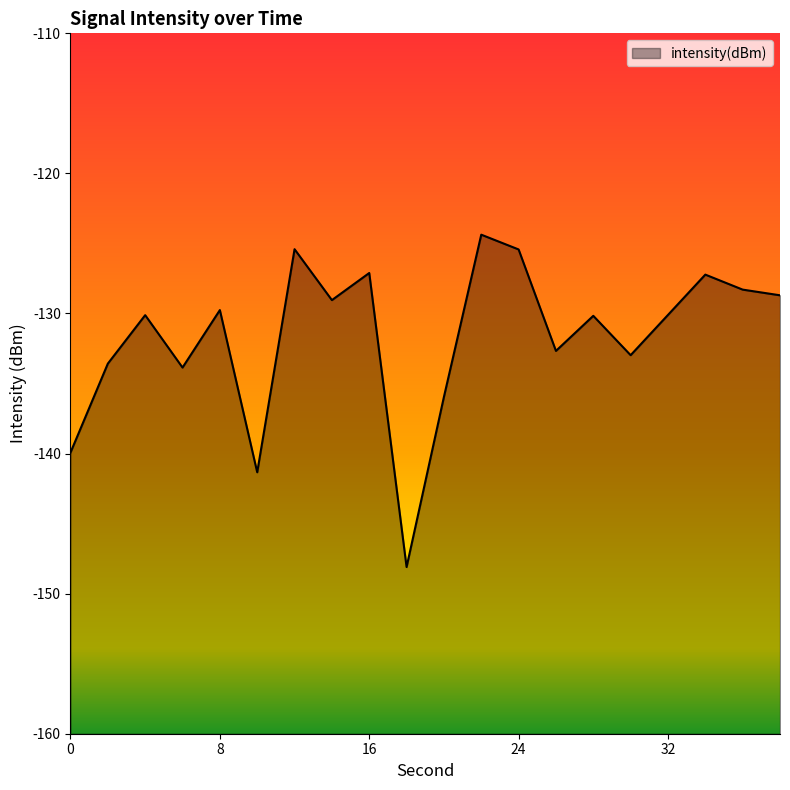

What is the minimum value shown in the chart?

-148.1